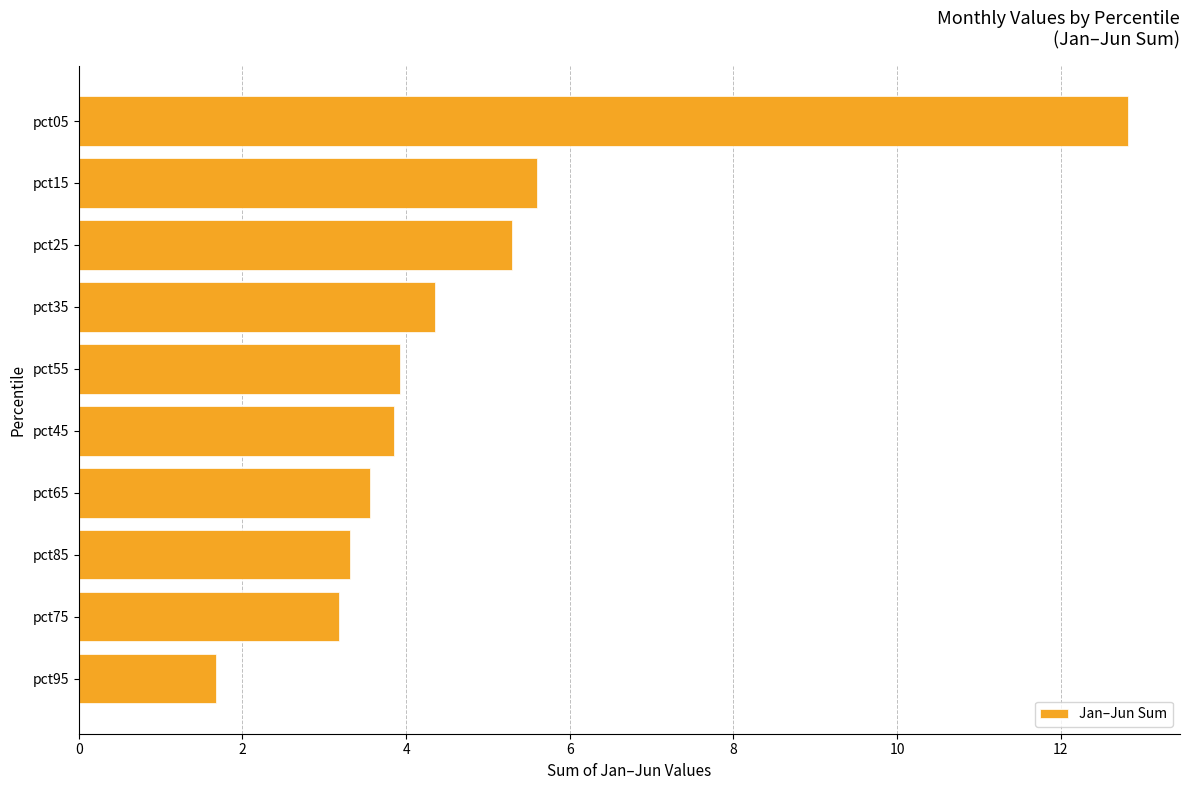

Approximately how many times larger is the value at pct15 compared to pct05?

0.4